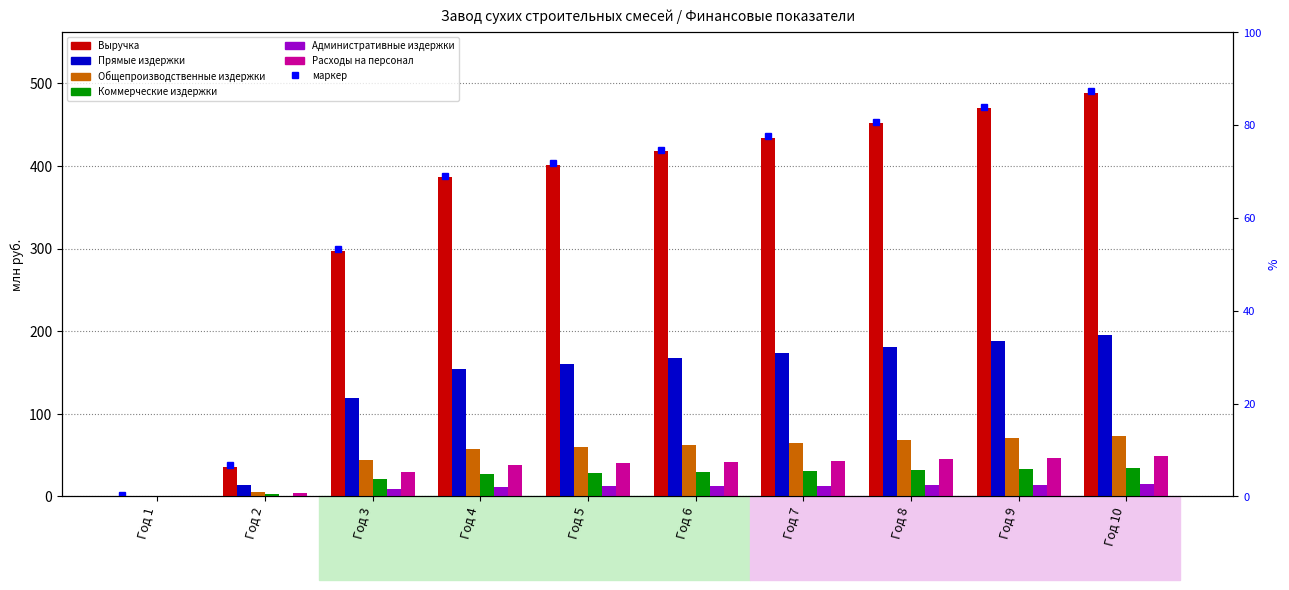

What is the average value of the Общепроизводственные издержки series?

50.7